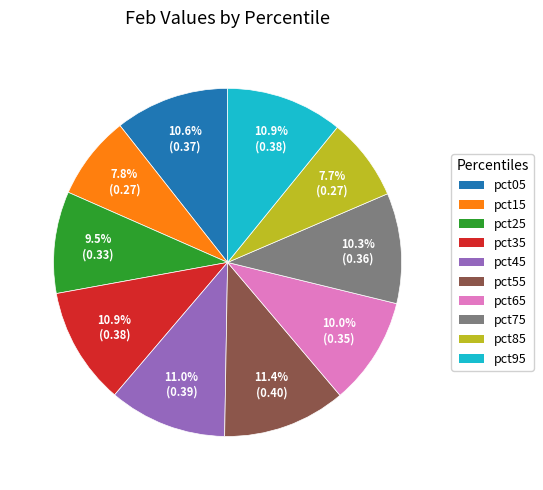

Combined, what portion of the pie is pct35 and pct55?

22.3%